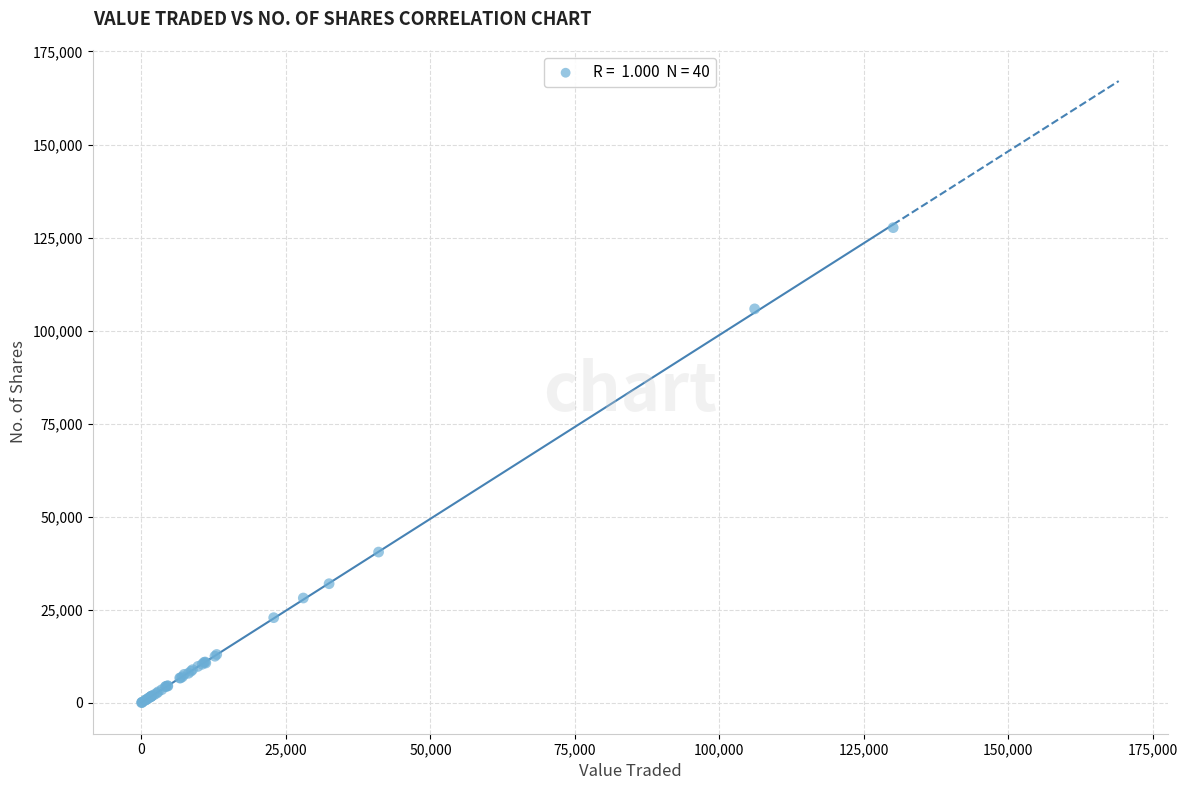

What Y value in the scatter plot is closest to 63836?

40478